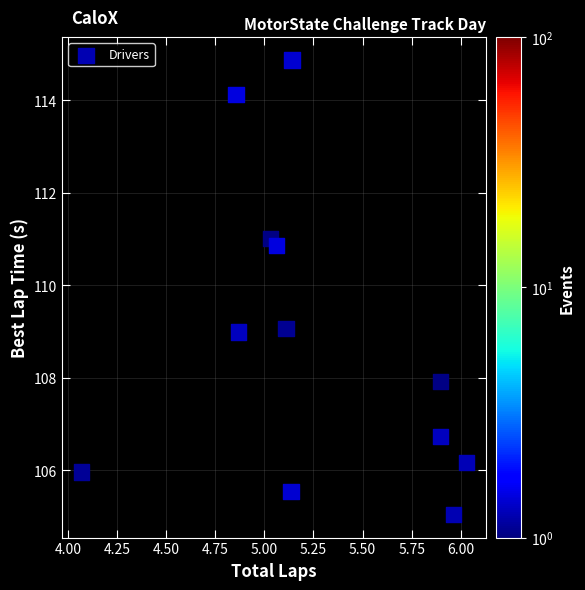

What is the range of X values (max minus min)?

2.0